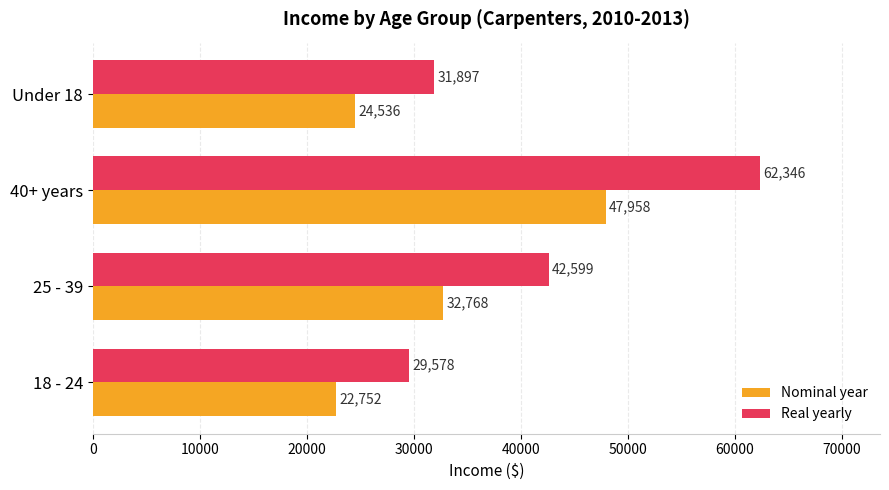

What is the maximum value shown in the chart?

62345.5